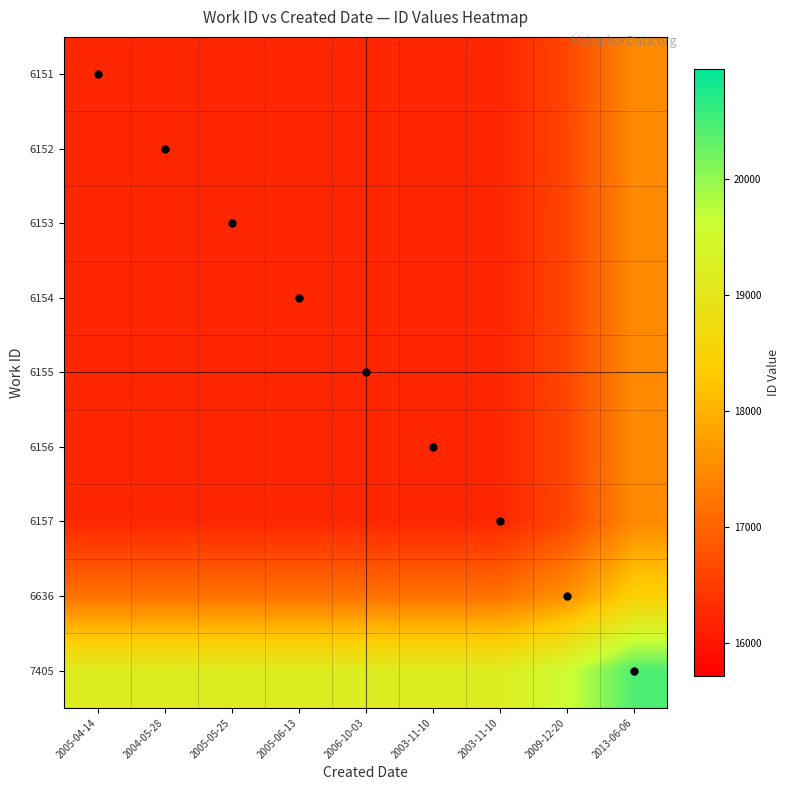

Which series changed the most between 2005-05-25 and 2005-06-13?

7405